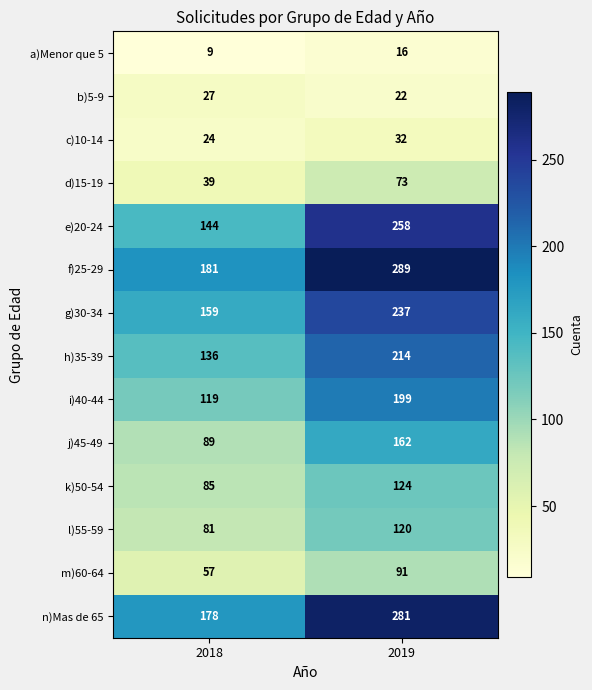

At how many categories does at least one series exceed 36?

2